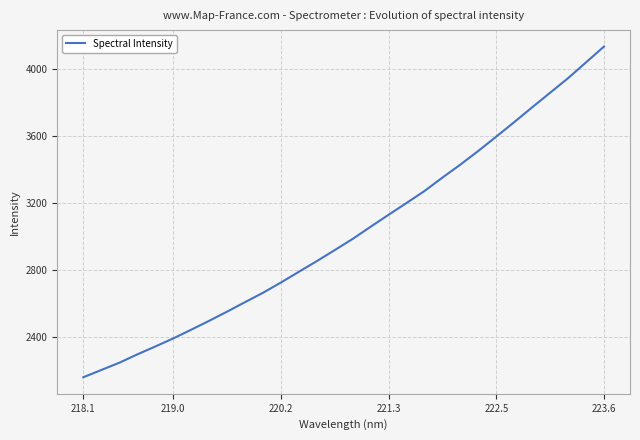

Does the chart have visible grid lines?

Yes